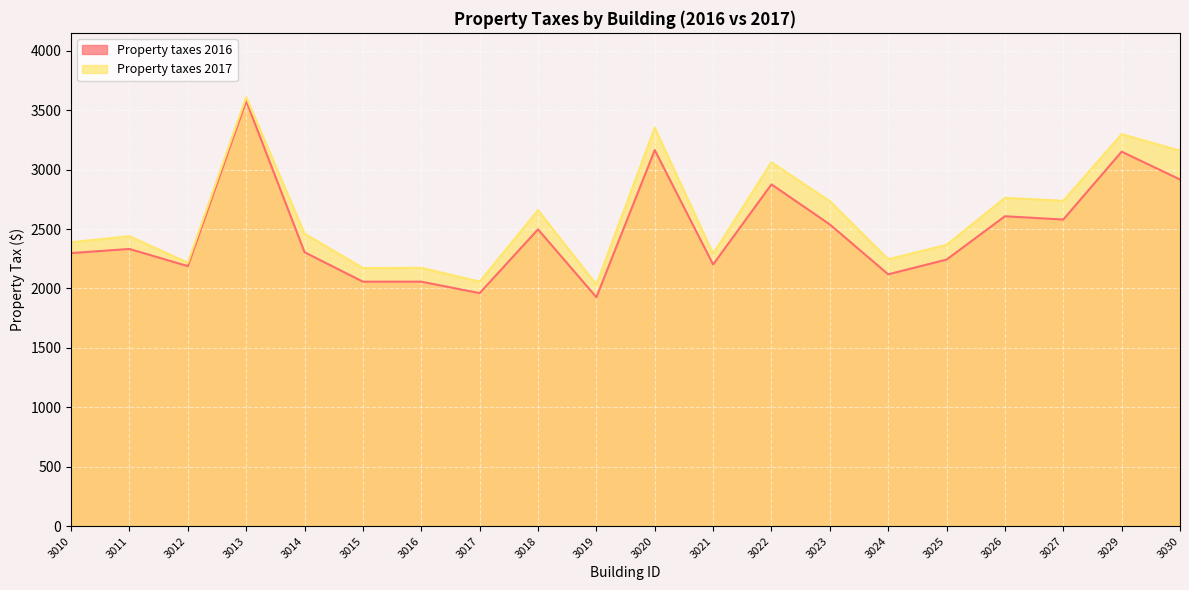

How many data points does each series have?

20